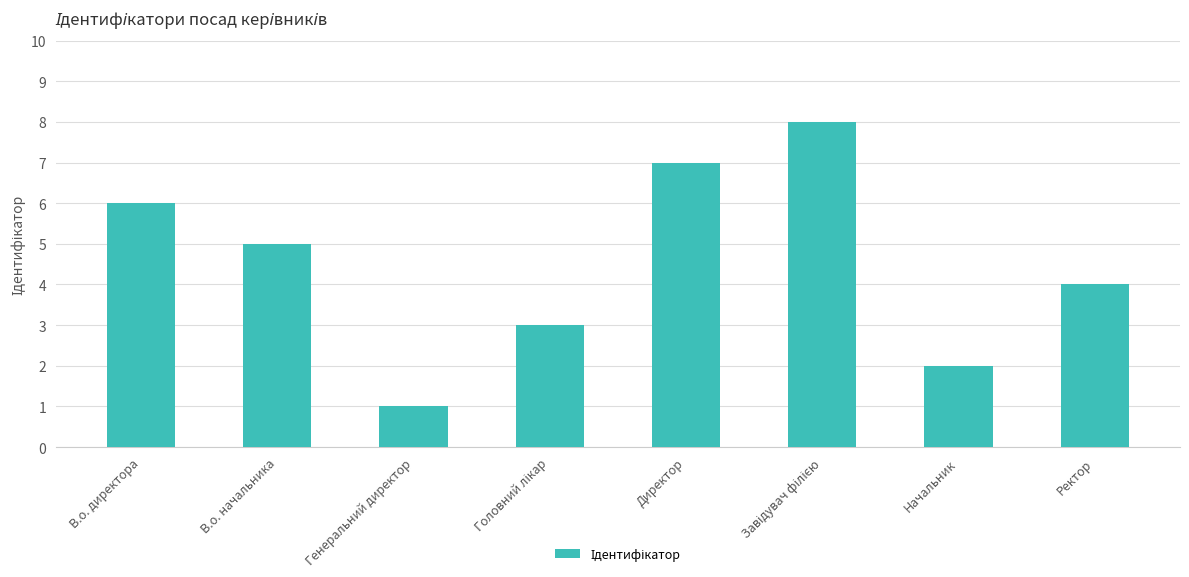

What is the minimum value shown in the chart?

1